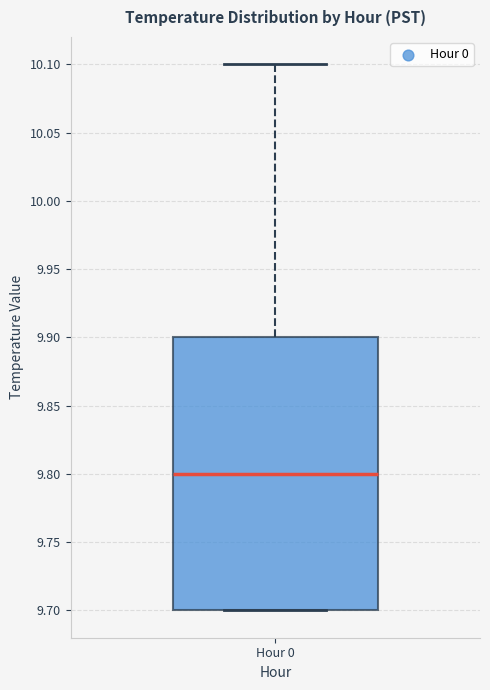

Read this box plot against the y-axis: the position of the median line, the range covered by the box, and the ends of both whiskers. The values are not printed on the chart, so give them approximately, as read against the axis.

median 9.8, box 9.7 to 9.9, whiskers 9.7 to 10.1